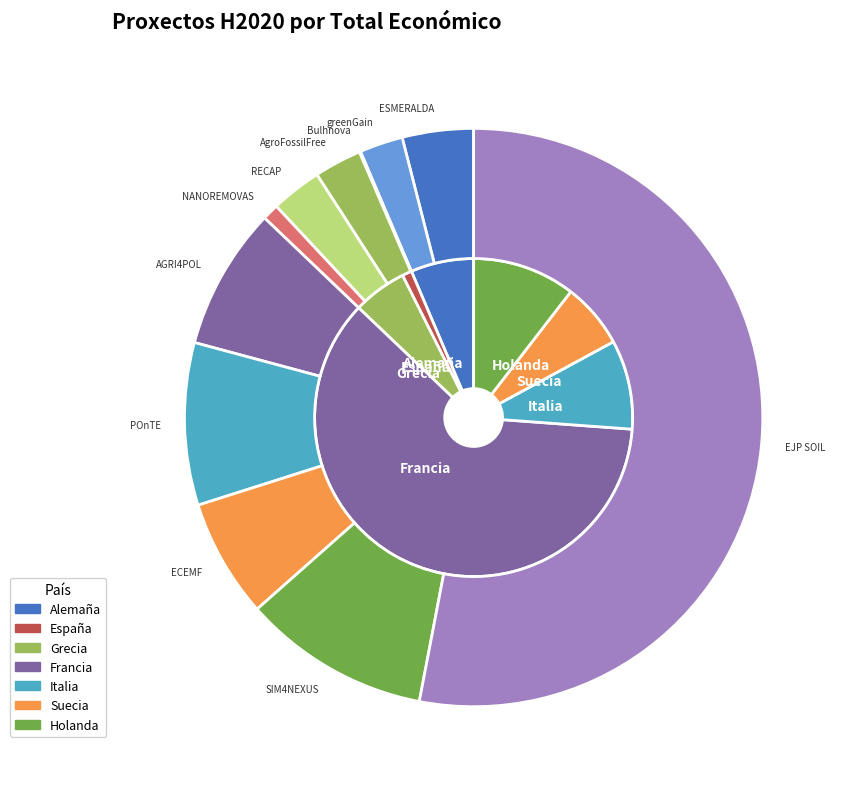

Count the number of slices in the pie.

11